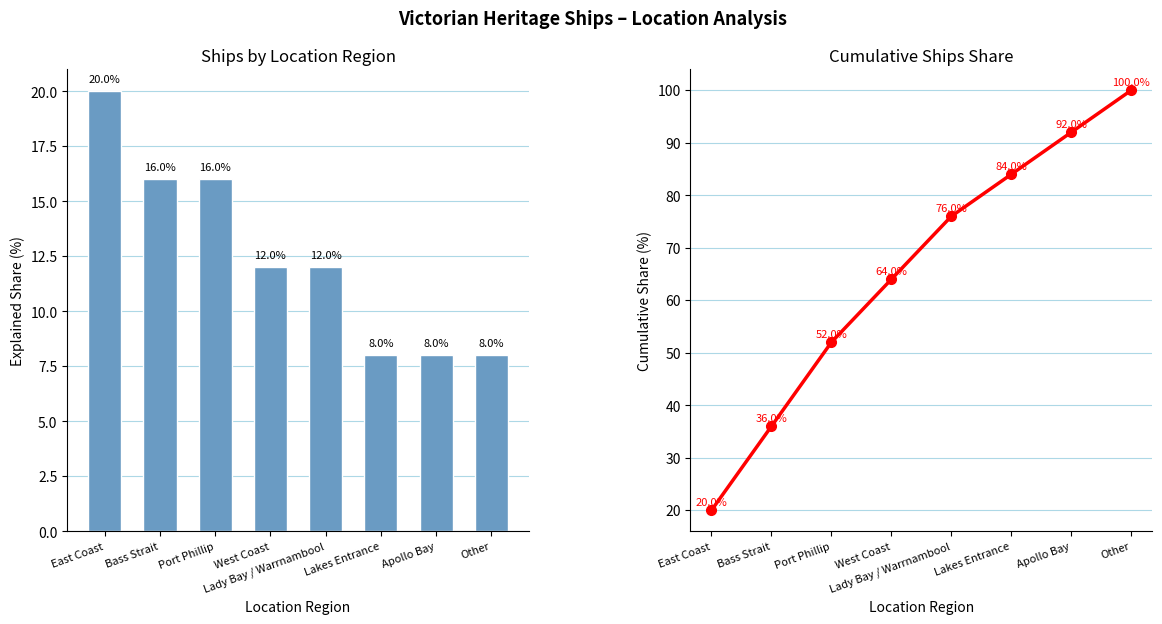

What is the minimum value for Ship Count?

8